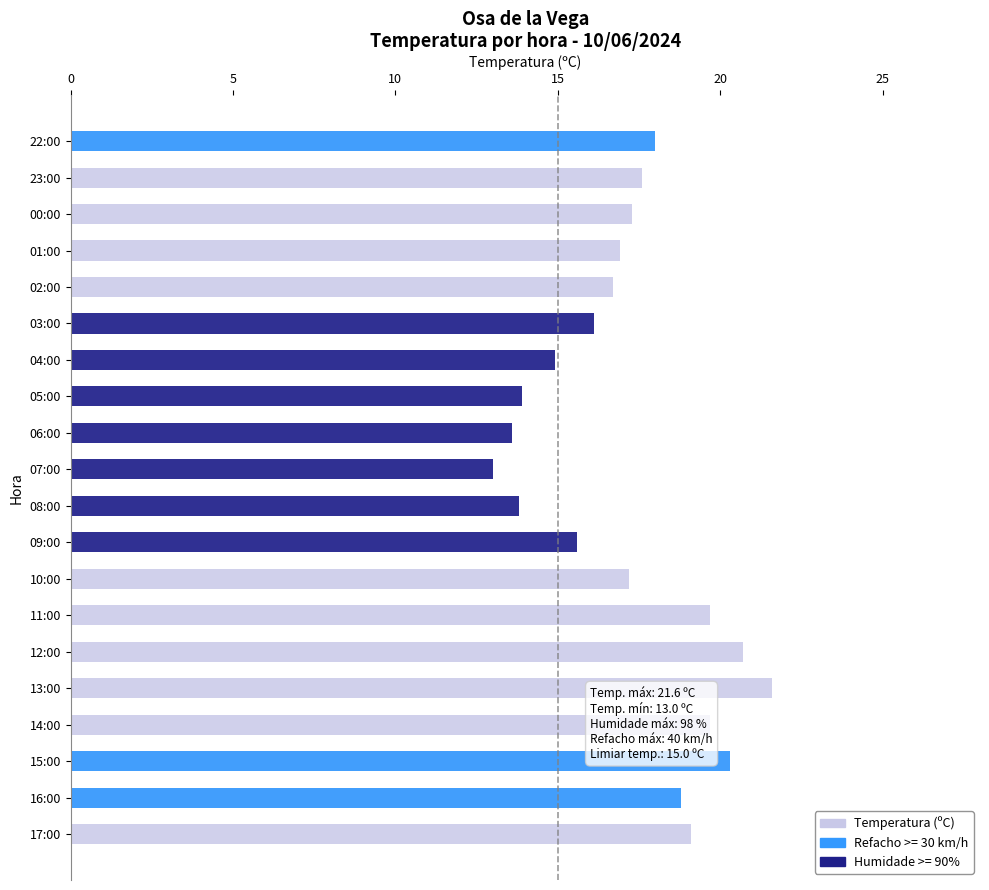

Is it true that the value at 17:00 is 19.1?

True